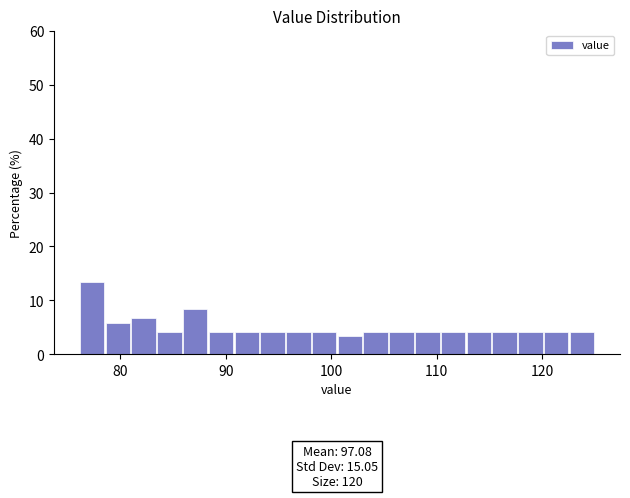

Around what value on the x-axis is the tallest bar? Give the approximate position of its centre, as read against the axis.

77